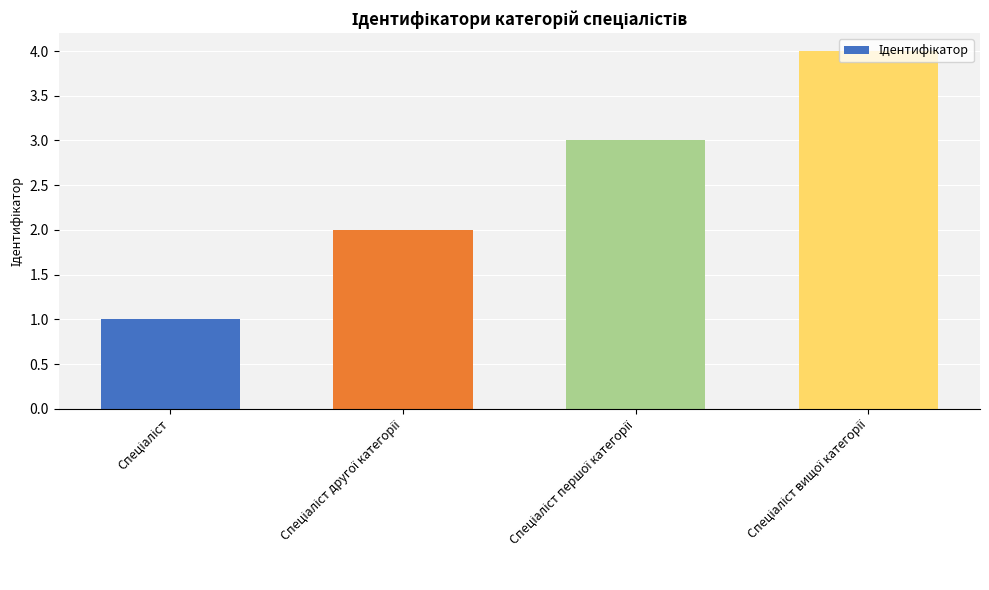

What is the sum of all values?

10